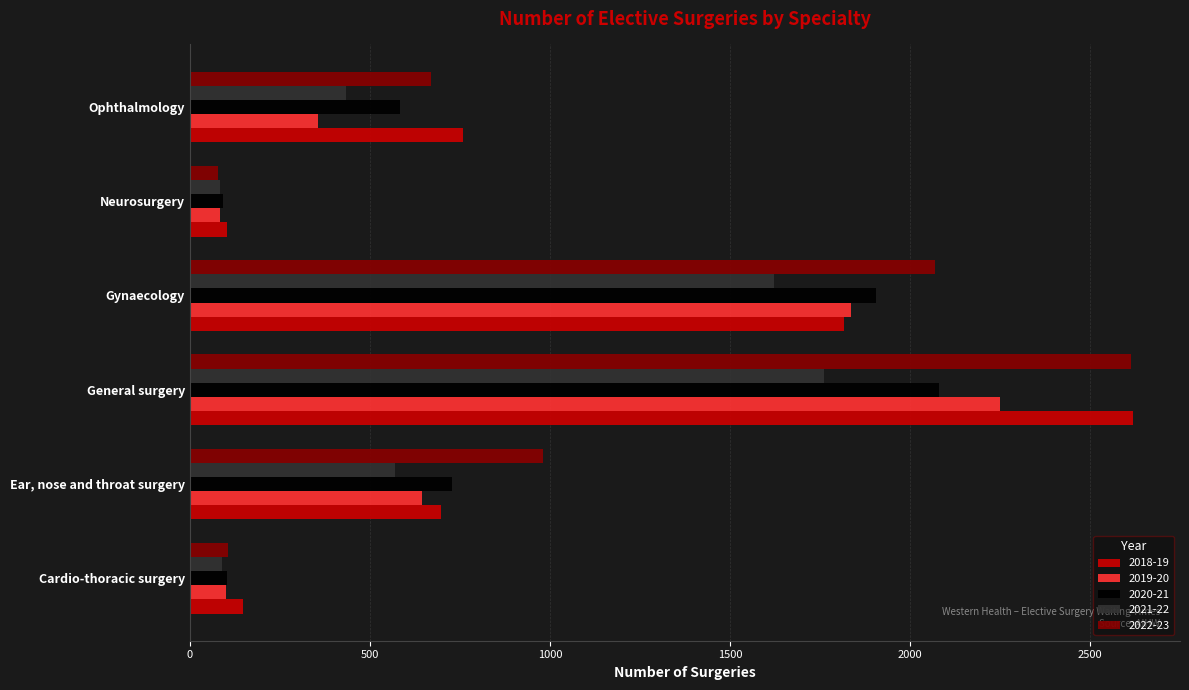

What is the minimum value shown in the chart?

79